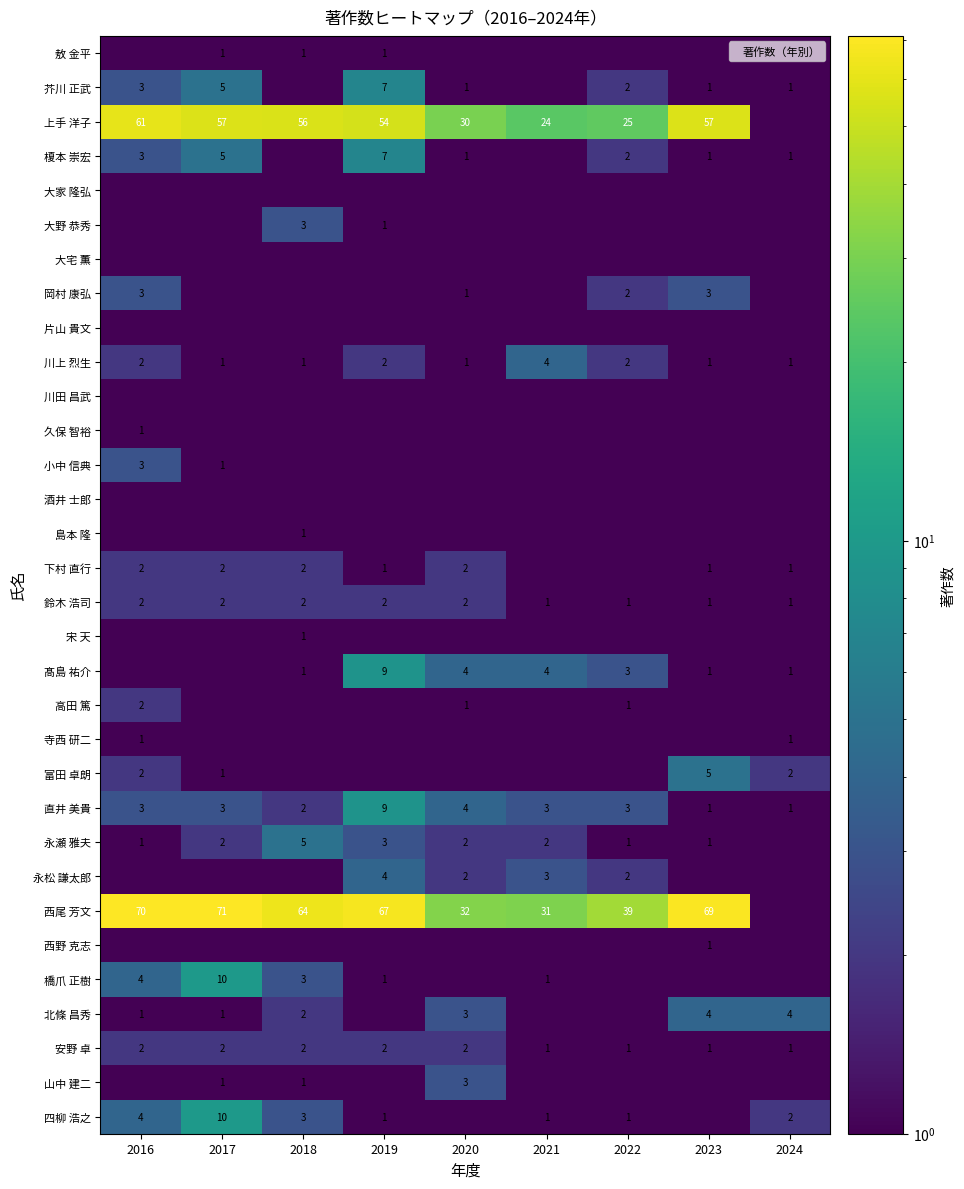

What is the difference between the 西尾 芳文 values at 2016 and 2021?

39.0